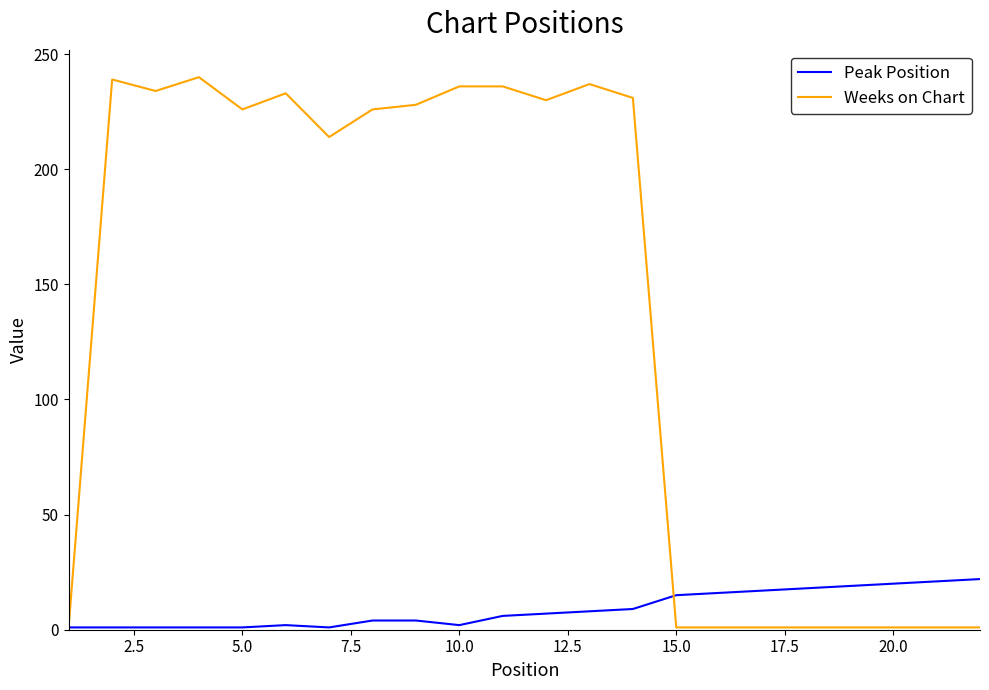

Which series has the widest spread of values?

Weeks on Chart